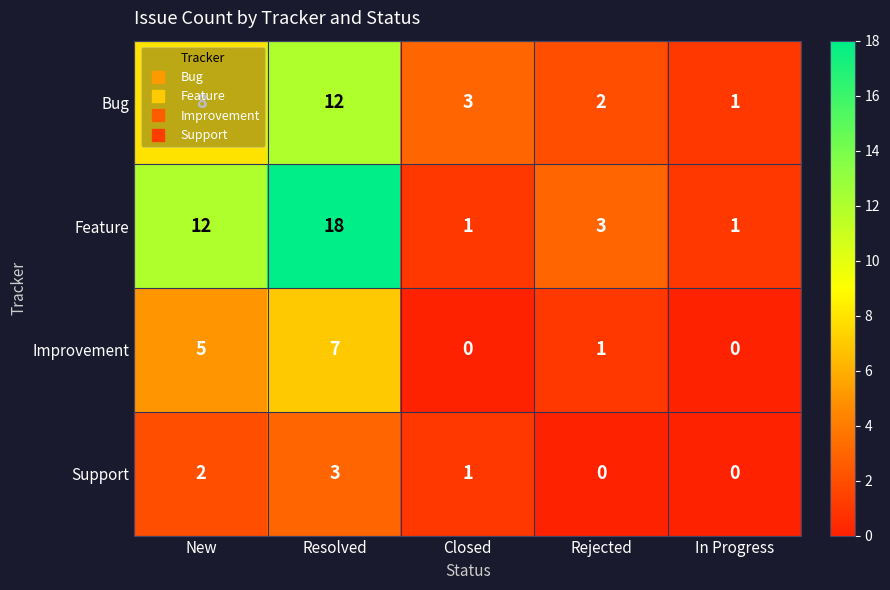

What is the greatest value displayed?

18